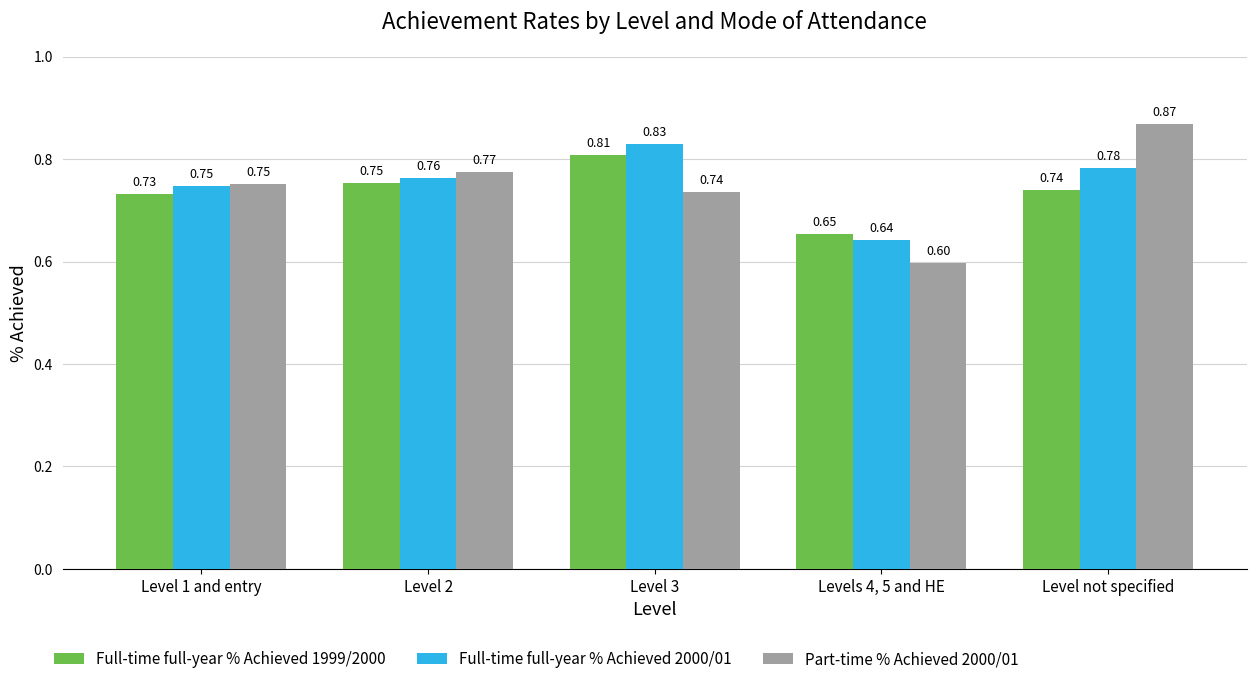

List the series in order of their peak value, highest first.

Part-time % Achieved 2000/01, Full-time full-year % Achieved 2000/01, Full-time full-year % Achieved 1999/2000